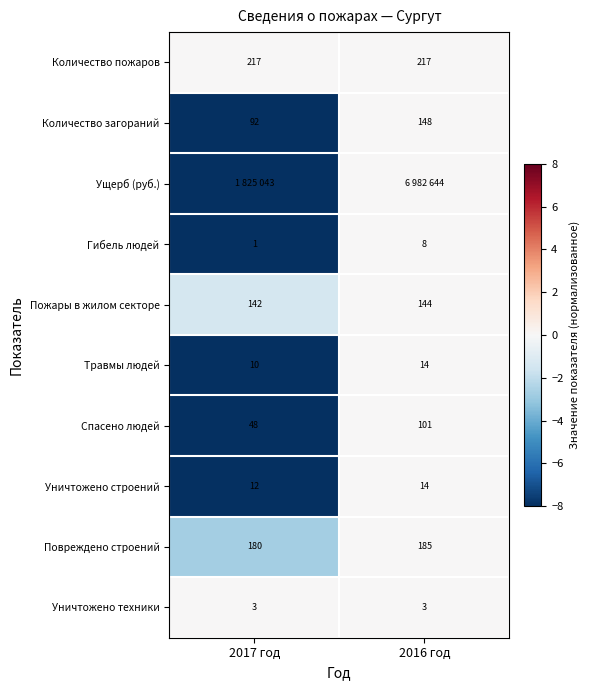

Count the number of categories in the chart.

2